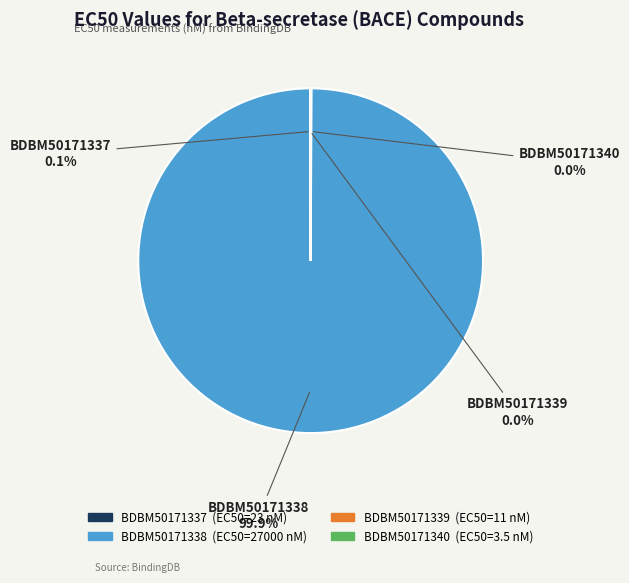

Which slice is the largest?

BDBM50171338